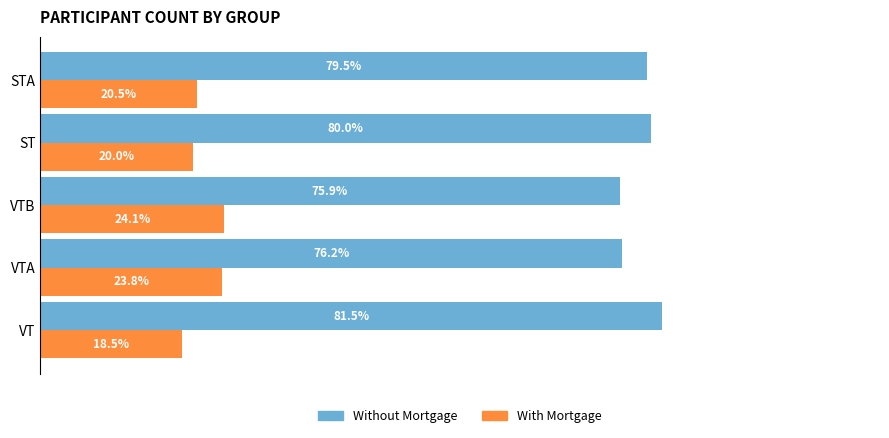

What are all the series names shown in the legend?

Without Mortgage, With Mortgage